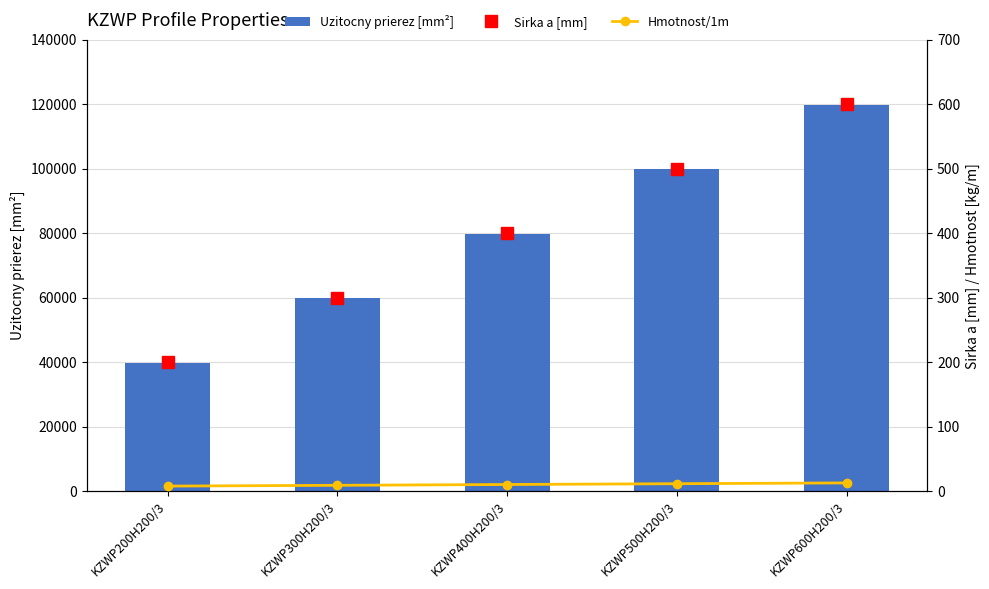

Is it true that Sirka a [mm] equals 400.0 at KZWP400H200/3?

True